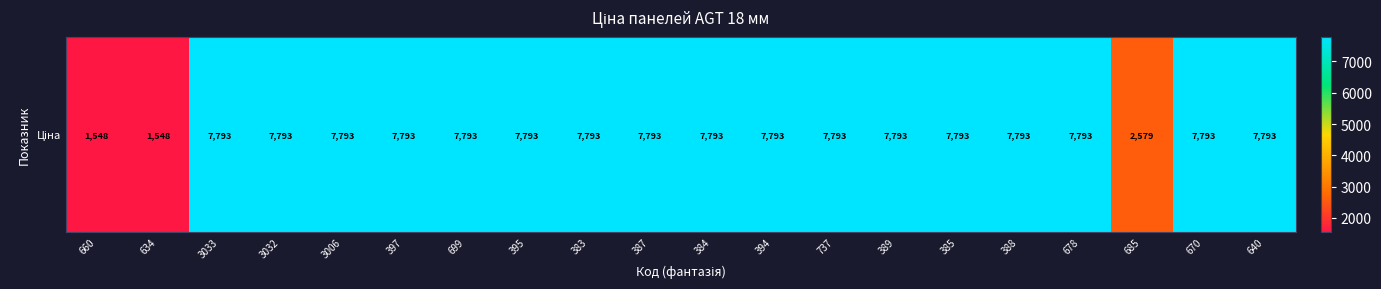

How many values are below 7792?

3